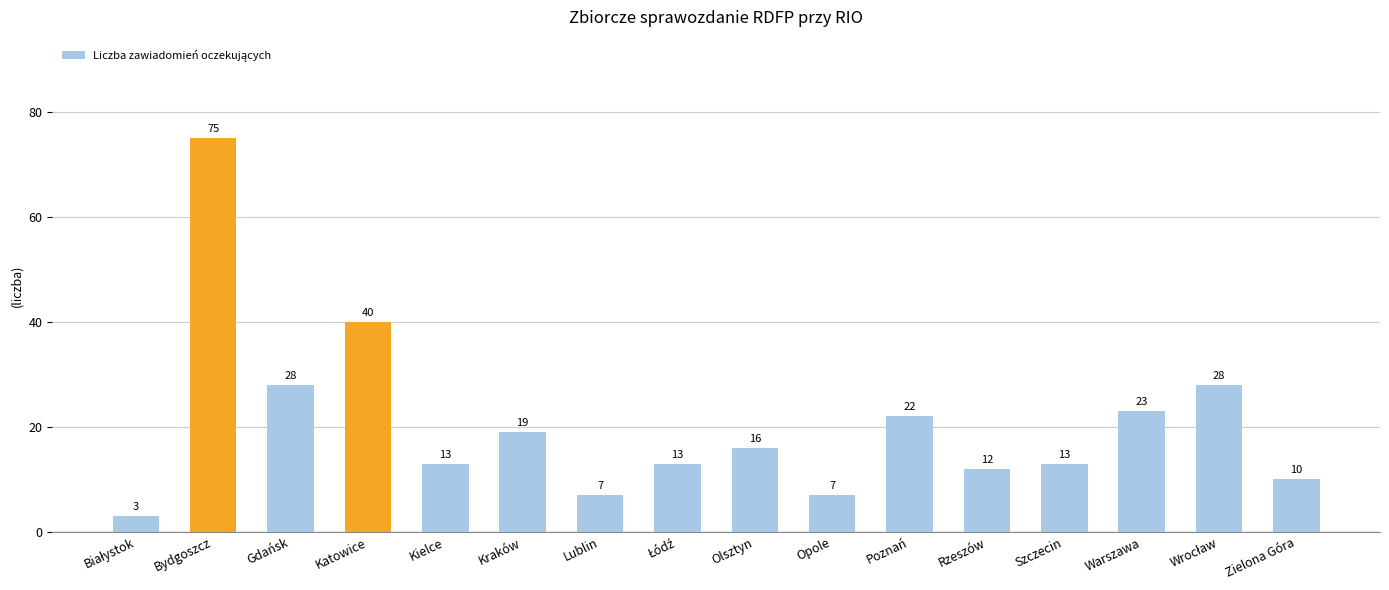

At which category does the chart reach its peak across all series?

Bydgoszcz